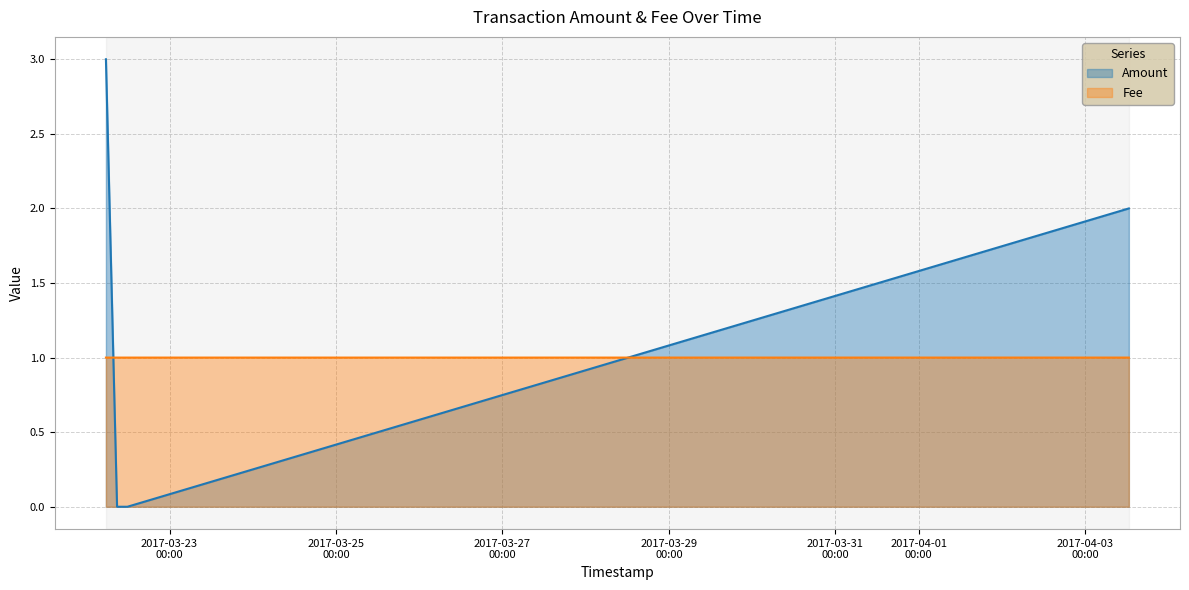

What is the label of the 4th point from the left?

2017-03-22 05:39:16